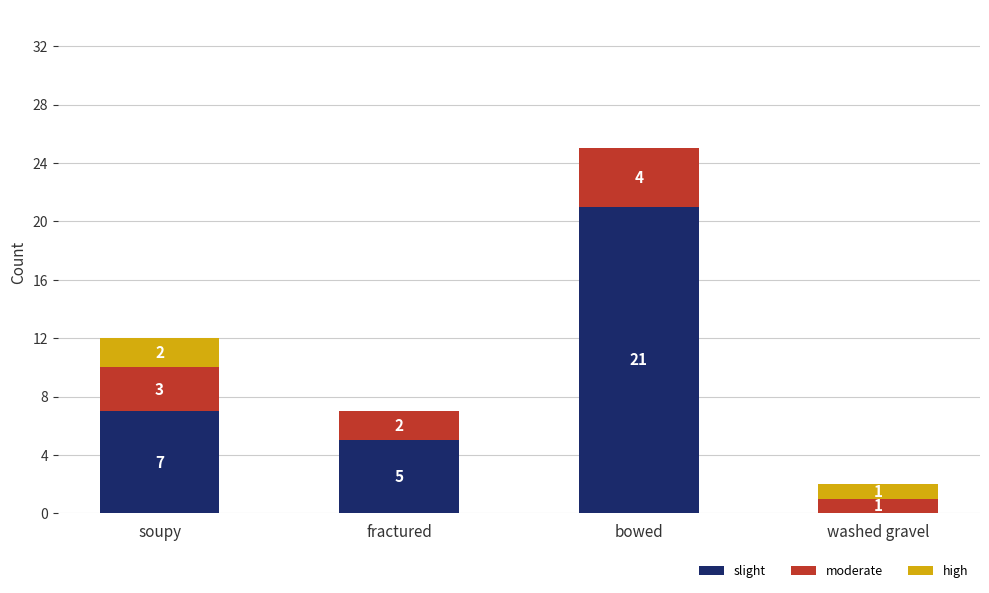

What is the total value across all series at washed gravel?

2